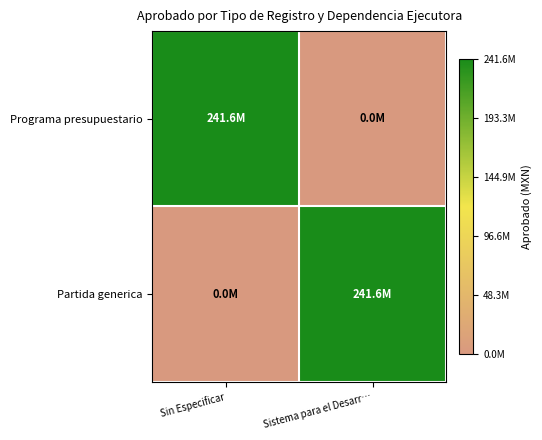

Reading left to right, extract all data points from this chart.

Programa presupuestario: Sin Especificar=241565844	Sistema para el Desarr…=0
Partida generica: Sin Especificar=0	Sistema para el Desarr…=241565844